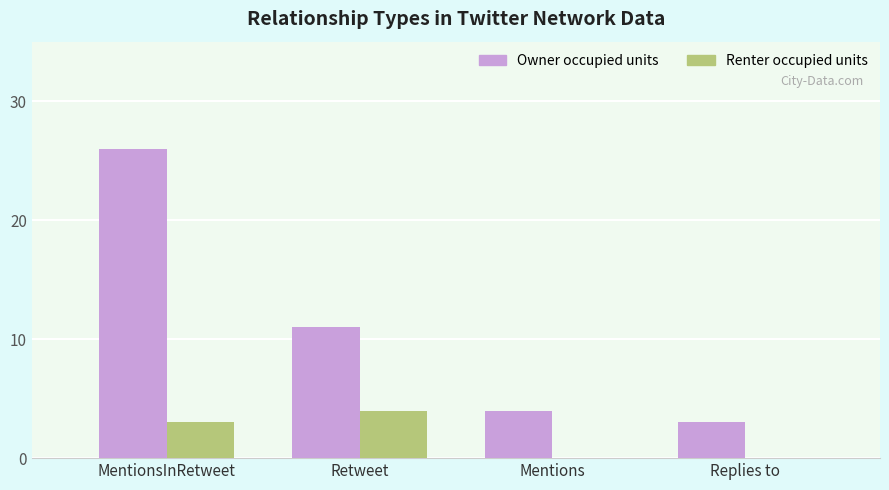

At which category does the chart reach its peak across all series?

MentionsInRetweet